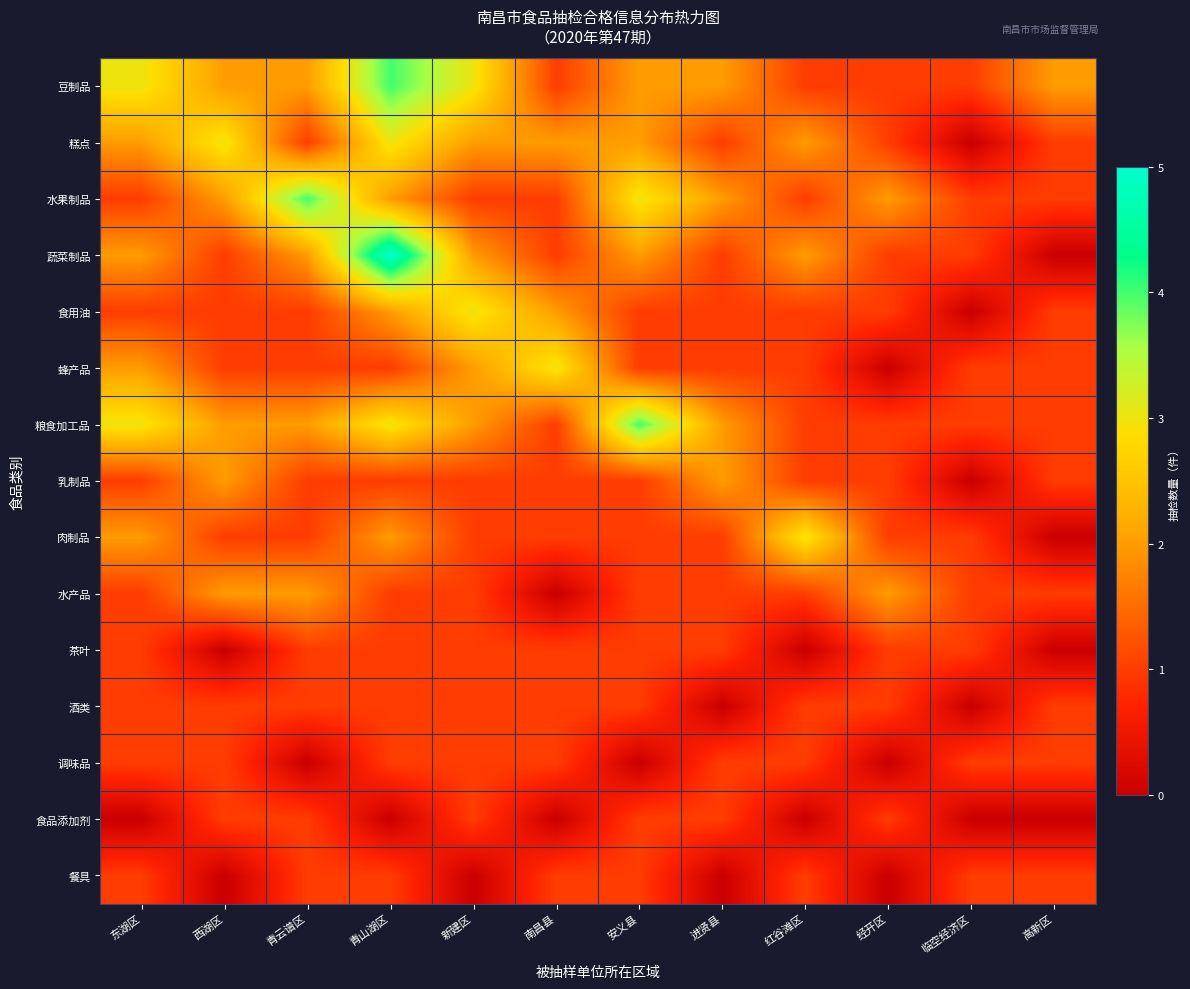

Which has a higher value, 青云谱区 or 临空经济区?

青云谱区